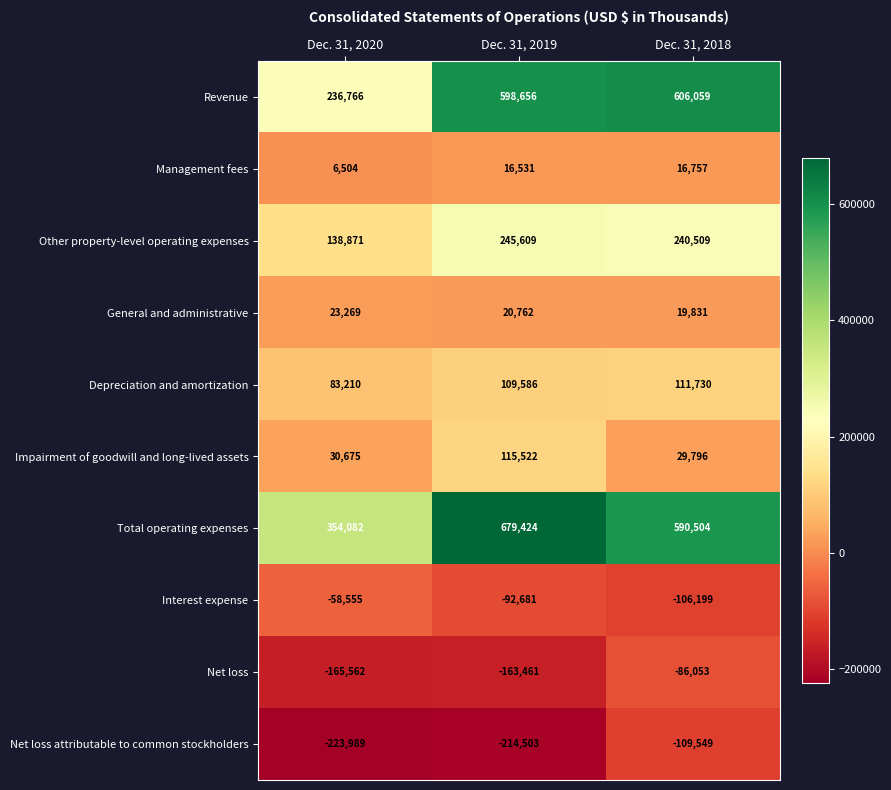

Which series has the largest range (max minus min)?

Revenue